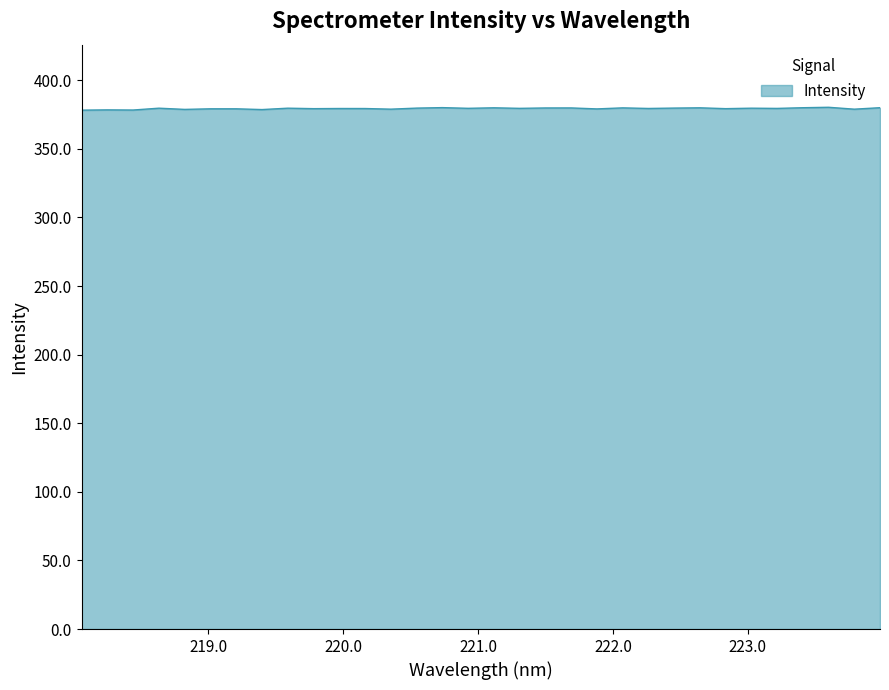

What is the smallest value displayed?

378.2